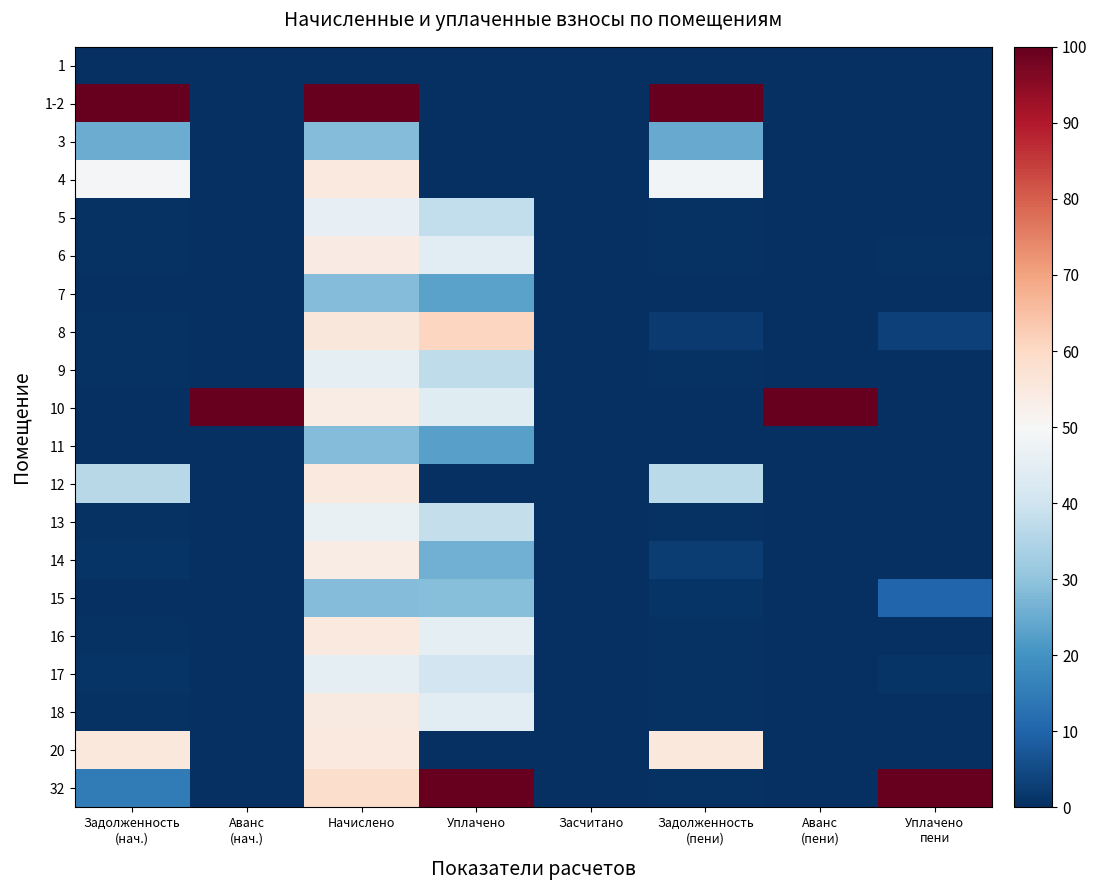

Reading right to left, transcribe all the data shown in this chart.

1: Уплачено
пени=0.0	Аванс
(пени)=0.0	Задолженность
(пени)=0.0	Засчитано=0.0	Уплачено=0.0	Начислено=0.0	Аванс
(нач.)=0.0	Задолженность
(нач.)=0.0
1-2: Уплачено
пени=0.0	Аванс
(пени)=0.0	Задолженность
(пени)=100.0	Засчитано=0.0	Уплачено=0.0	Начислено=100.0	Аванс
(нач.)=0.0	Задолженность
(нач.)=100.0
3: Уплачено
пени=0.0	Аванс
(пени)=0.0	Задолженность
(пени)=25.0	Засчитано=0.0	Уплачено=0.0	Начислено=28.2	Аванс
(нач.)=0.0	Задолженность
(нач.)=25.0
4: Уплачено
пени=0.0	Аванс
(пени)=0.0	Задолженность
(пени)=48.8	Засчитано=0.0	Уплачено=0.0	Начислено=55.1	Аванс
(нач.)=0.0	Задолженность
(нач.)=48.9
5: Уплачено
пени=0.0	Аванс
(пени)=0.0	Задолженность
(пени)=0.5	Засчитано=0.0	Уплачено=37.6	Начислено=45.9	Аванс
(нач.)=0.0	Задолженность
(нач.)=0.5
6: Уплачено
пени=0.5	Аванс
(пени)=0.0	Задолженность
(пени)=0.5	Засчитано=0.0	Уплачено=44.3	Начислено=54.2	Аванс
(нач.)=0.0	Задолженность
(нач.)=0.6
7: Уплачено
пени=0.1	Аванс
(пени)=0.0	Задолженность
(пени)=0.3	Засчитано=0.0	Уплачено=23.1	Начислено=28.3	Аванс
(нач.)=0.0	Задолженность
(нач.)=0.3
8: Уплачено
пени=3.3	Аванс
(пени)=0.0	Задолженность
(пени)=2.2	Засчитано=0.0	Уплачено=60.6	Начислено=55.6	Аванс
(нач.)=0.0	Задолженность
(нач.)=0.6
9: Уплачено
пени=0.0	Аванс
(пени)=0.0	Задолженность
(пени)=0.5	Засчитано=0.0	Уплачено=37.3	Начислено=45.6	Аванс
(нач.)=0.0	Задолженность
(нач.)=0.5
10: Уплачено
пени=0.0	Аванс
(пени)=100.0	Задолженность
(пени)=0.0	Засчитано=0.0	Уплачено=43.9	Начислено=53.9	Аванс
(нач.)=100.0	Задолженность
(нач.)=0.0
11: Уплачено
пени=0.0	Аванс
(пени)=0.0	Задолженность
(пени)=0.3	Засчитано=0.0	Уплачено=23.0	Начислено=28.2	Аванс
(нач.)=0.0	Задолженность
(нач.)=0.3
12: Уплачено
пени=0.0	Аванс
(пени)=0.0	Задолженность
(пени)=36.6	Засчитано=0.0	Уплачено=0.0	Начислено=54.7	Аванс
(нач.)=0.0	Задолженность
(нач.)=36.1
13: Уплачено
пени=0.0	Аванс
(пени)=0.0	Задолженность
(пени)=0.5	Засчитано=0.0	Уплачено=38.0	Начислено=46.5	Аванс
(нач.)=0.0	Задолженность
(нач.)=0.5
14: Уплачено
пени=0.0	Аванс
(пени)=0.0	Задолженность
(пени)=2.7	Засчитано=0.0	Уплачено=26.0	Начислено=53.9	Аванс
(нач.)=0.0	Задолженность
(нач.)=1.2
15: Уплачено
пени=10.2	Аванс
(пени)=0.0	Задолженность
(пени)=1.1	Засчитано=0.0	Уплачено=28.7	Начислено=28.2	Аванс
(нач.)=0.0	Задолженность
(нач.)=0.3
16: Уплачено
пени=0.0	Аванс
(пени)=0.0	Задолженность
(пени)=0.5	Засчитано=0.0	Уплачено=45.0	Начислено=55.0	Аванс
(нач.)=0.0	Задолженность
(нач.)=0.6
17: Уплачено
пени=1.2	Аванс
(пени)=0.0	Задолженность
(пени)=0.5	Засчитано=0.0	Уплачено=40.5	Начислено=45.6	Аванс
(нач.)=0.0	Задолженность
(нач.)=1.0
18: Уплачено
пени=0.0	Аванс
(пени)=0.0	Задолженность
(пени)=0.5	Засчитано=0.0	Уплачено=44.5	Начислено=54.4	Аванс
(нач.)=0.0	Задолженность
(нач.)=0.6
20: Уплачено
пени=0.0	Аванс
(пени)=0.0	Задолженность
(пени)=55.3	Засчитано=0.0	Уплачено=0.0	Начислено=54.8	Аванс
(нач.)=0.0	Задолженность
(нач.)=55.4
32: Уплачено
пени=100.0	Аванс
(пени)=0.0	Задолженность
(пени)=0.6	Засчитано=0.0	Уплачено=100.0	Начислено=58.7	Аванс
(нач.)=0.0	Задолженность
(нач.)=14.9